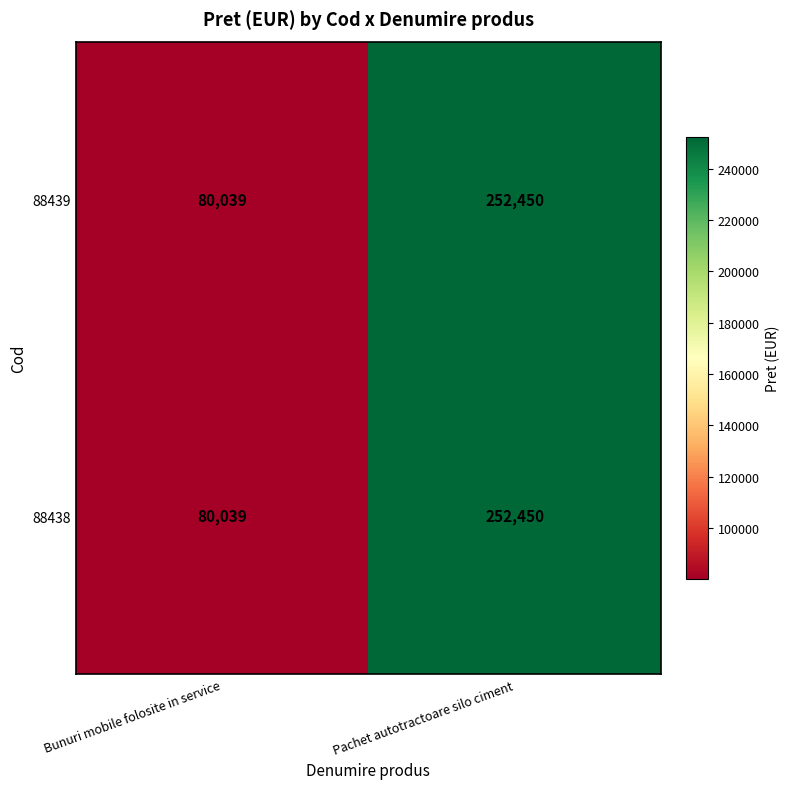

The value of 88438 at Pachet autotractoare silo ciment is 252450. True or false?

True